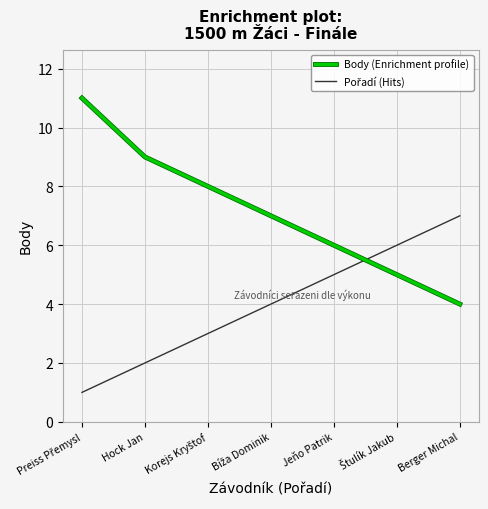

What position from the left is Berger Michal?

7